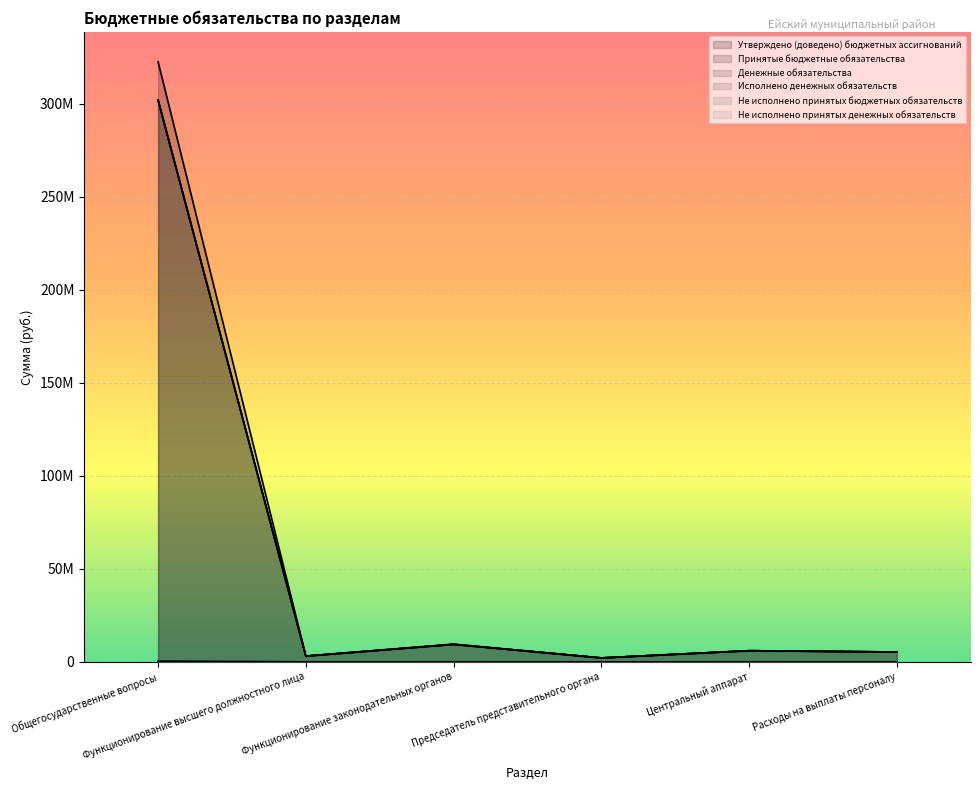

How many values in the Не исполнено принятых бюджетных обязательств series exceed 8728?

3